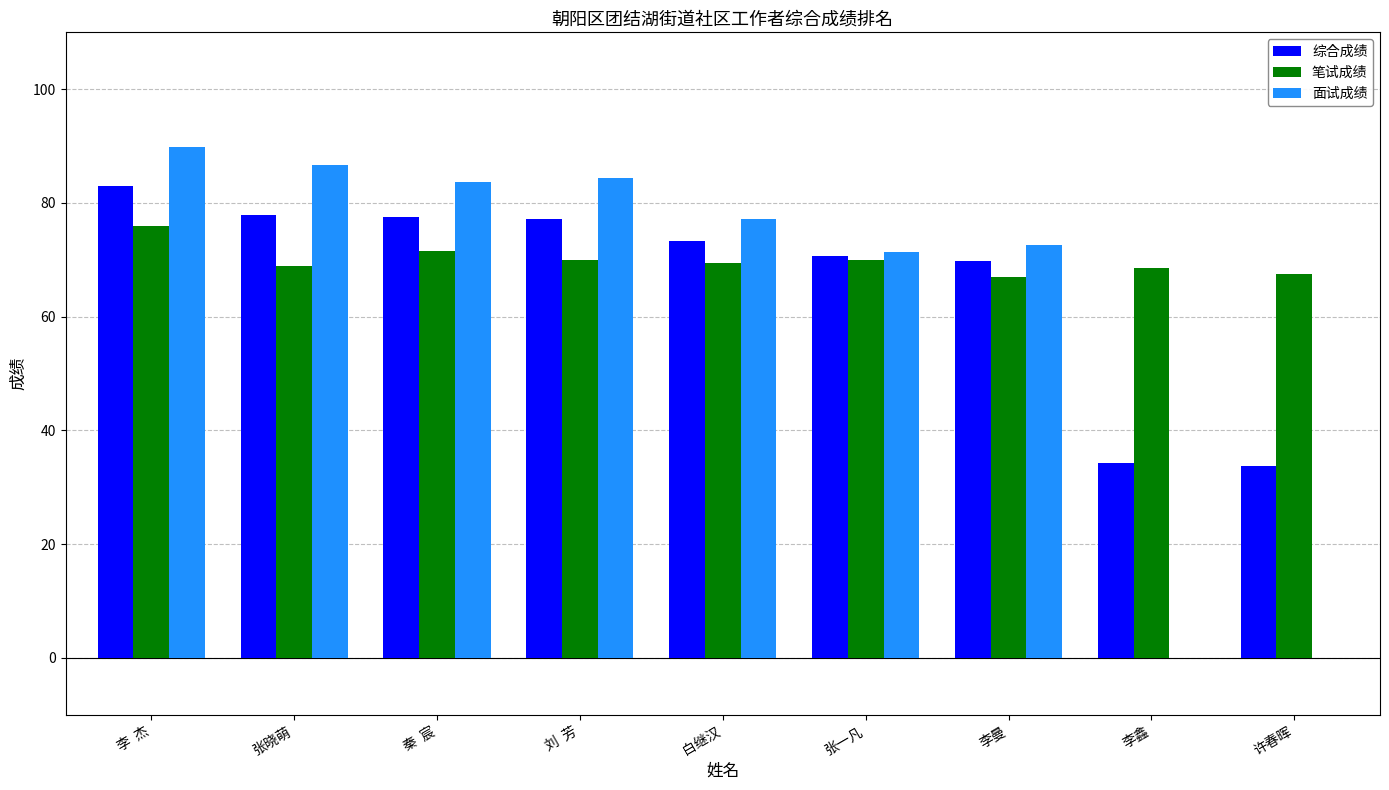

How many distinct data groups are displayed?

3